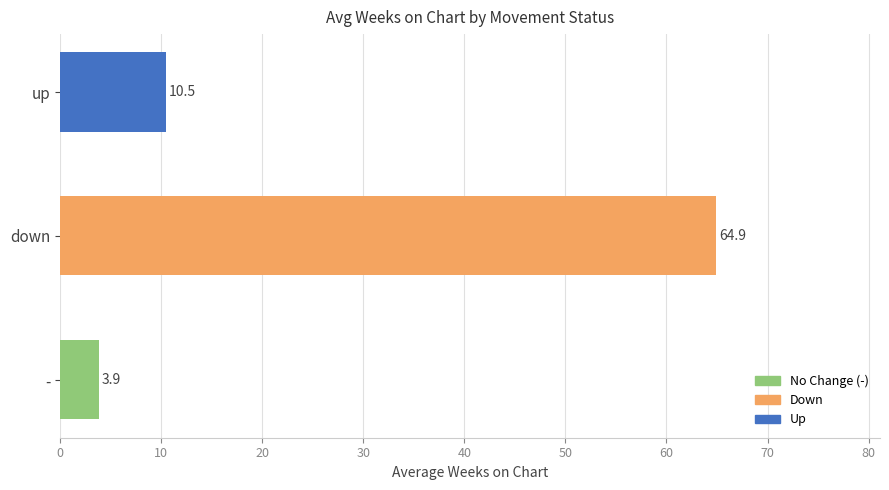

How many distinct data groups are displayed?

1